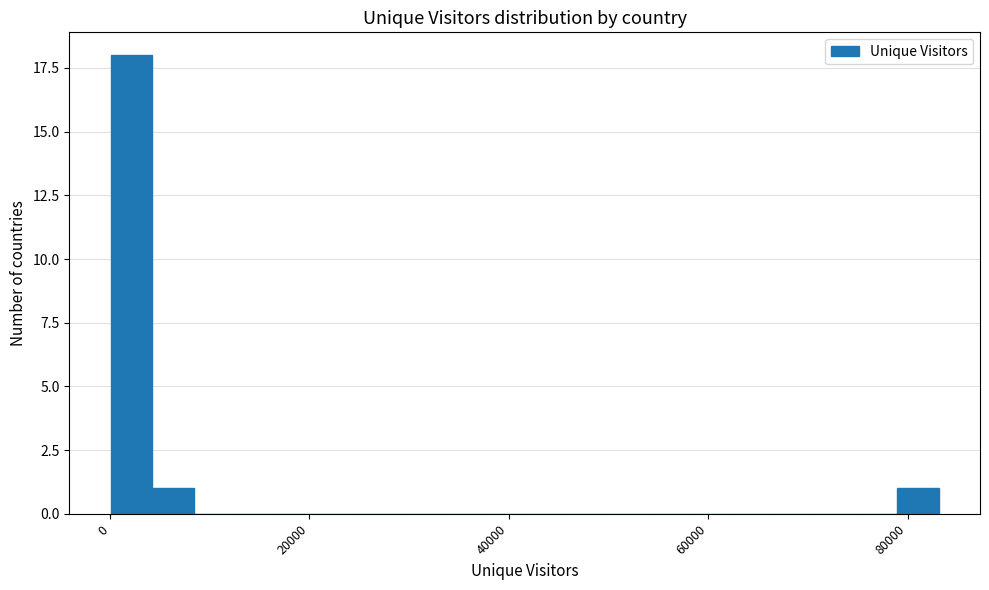

Around what value on the x-axis is the tallest bar? Give the approximate position of its centre, as read against the axis.

2000